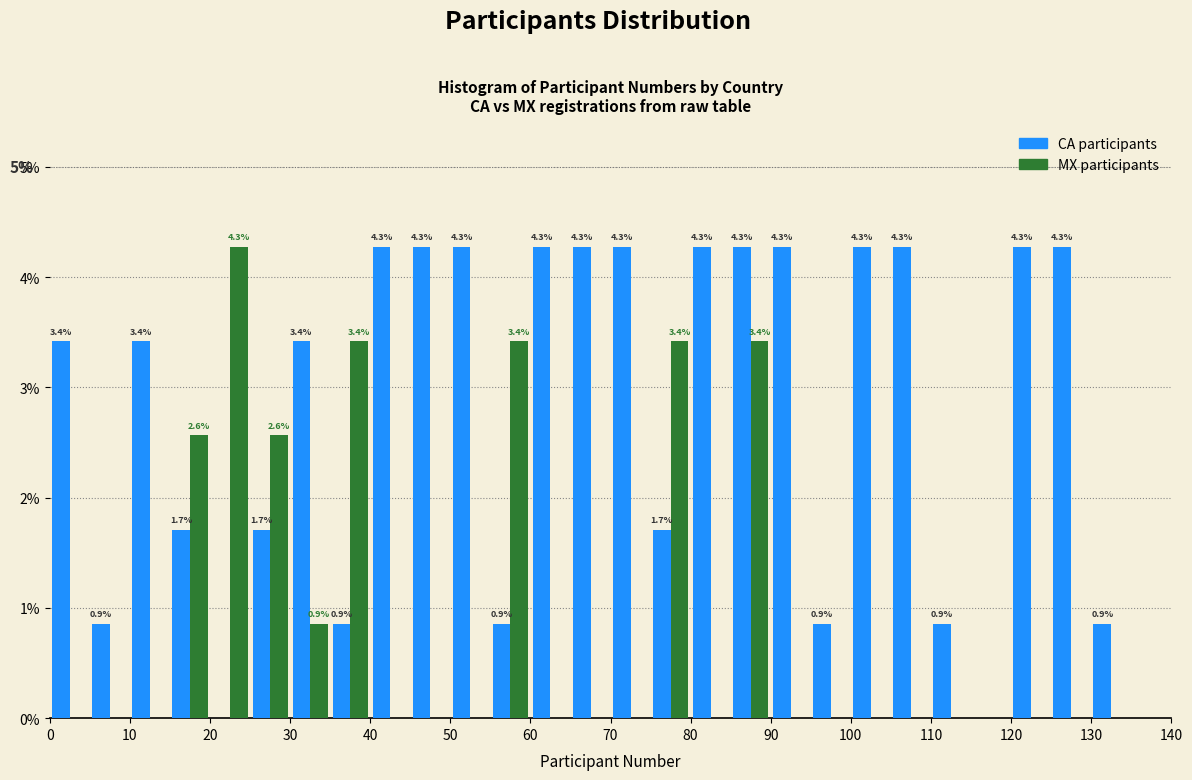

In the MX participants series, which range on the x-axis has the tallest bar?

20 to 25